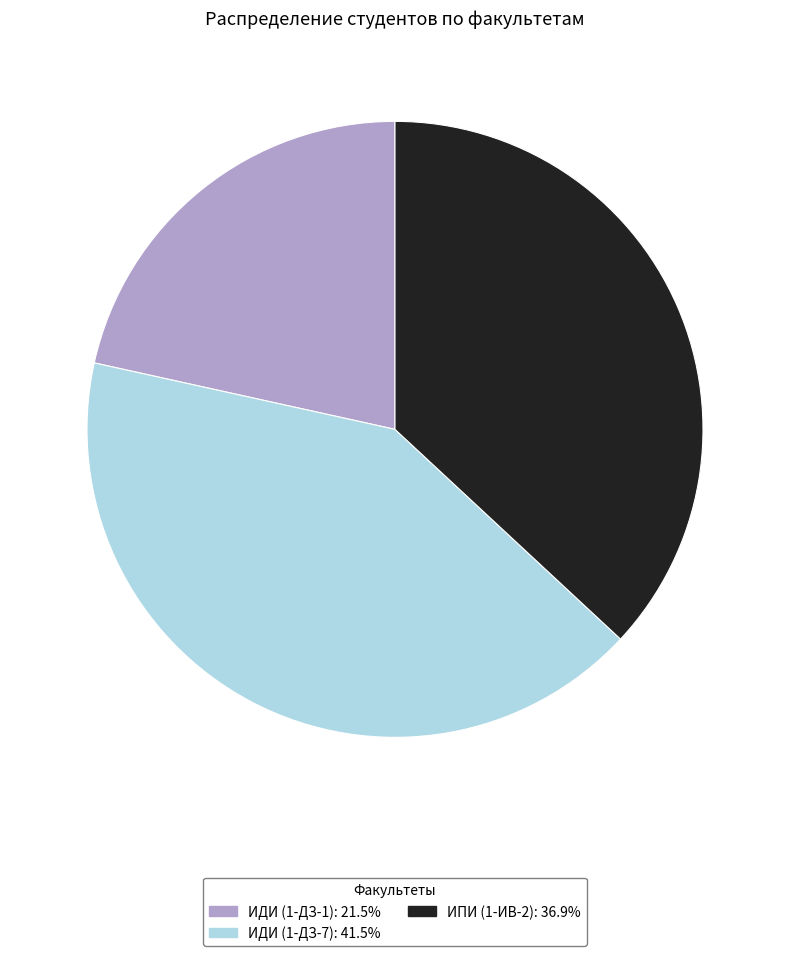

Is the sum of ИПИ (1-ИВ-2): 36.9% and ИДИ (1-ДЗ-7): 41.5% greater than half?

Yes